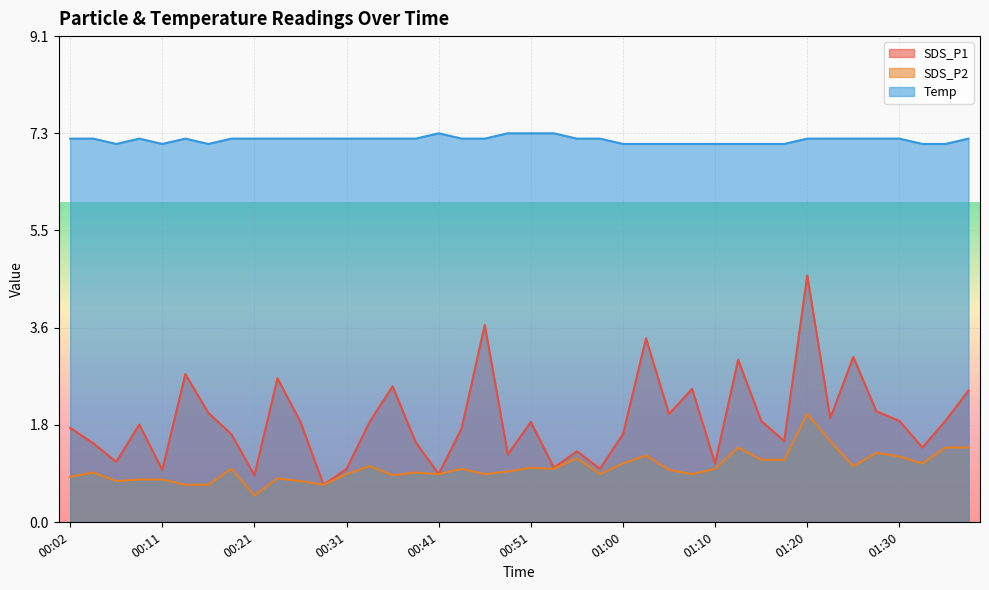

What is the total value across all series at 01:00?

9.8